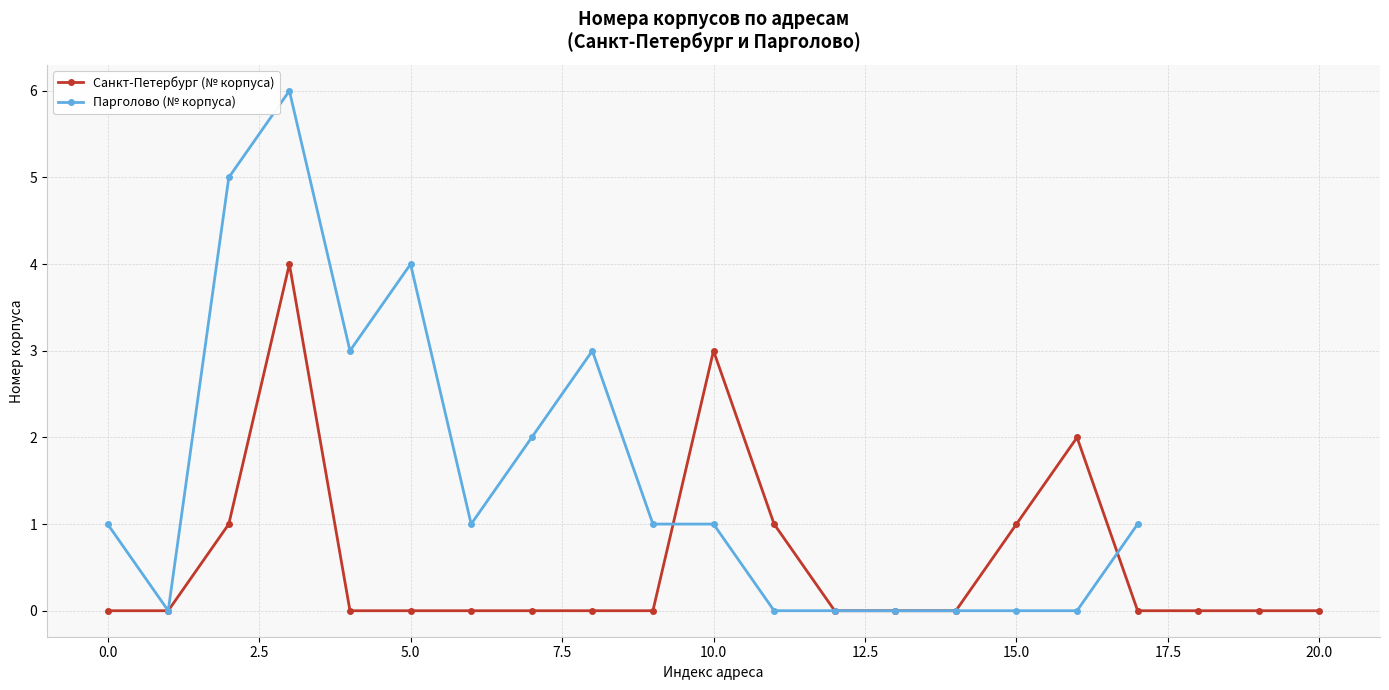

List the series in order of their peak value, highest first.

Парголово (корпус), Санкт-Петербург (корпус)